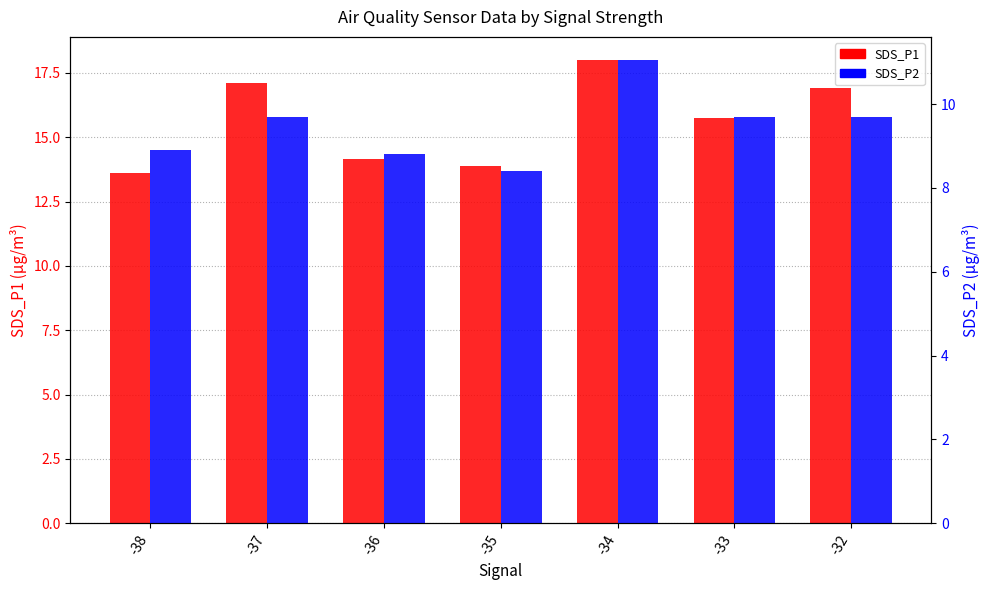

Where is SDS_P2 nearest to the value 9?

-38